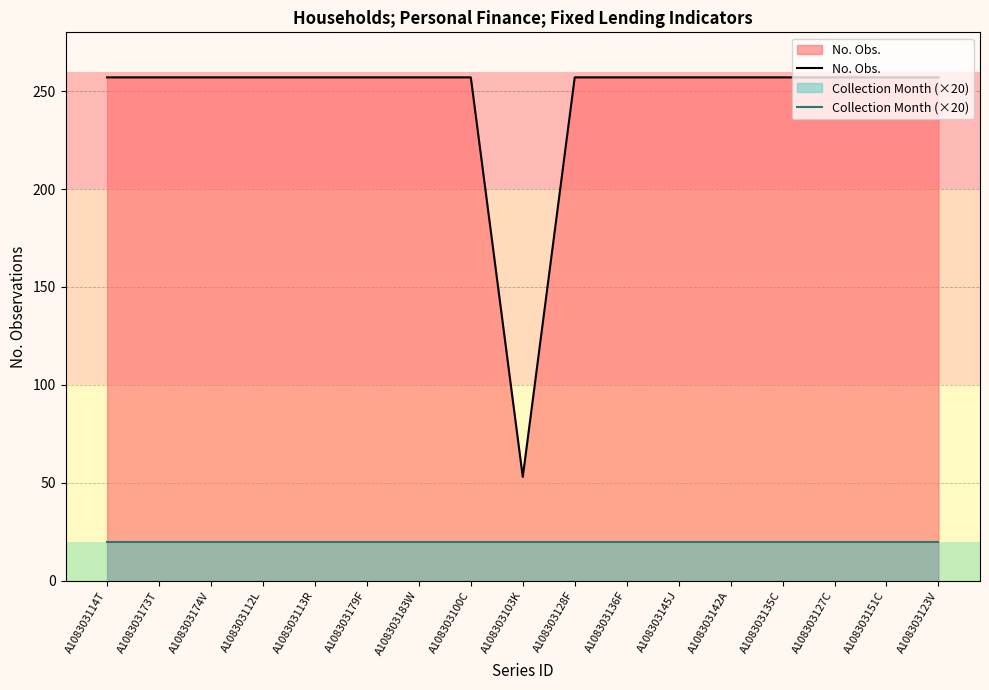

What is the average value of the No. Obs. series?

245